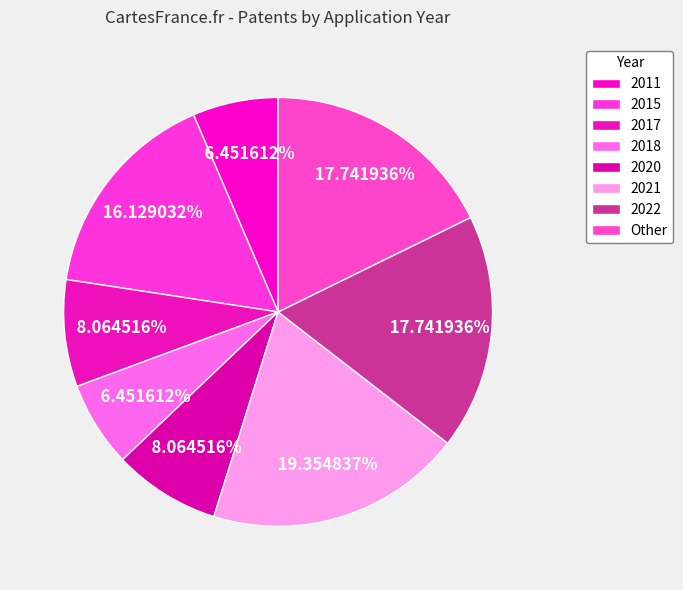

To the nearest percent, what is the difference between the largest and smallest slice percentages?

13%